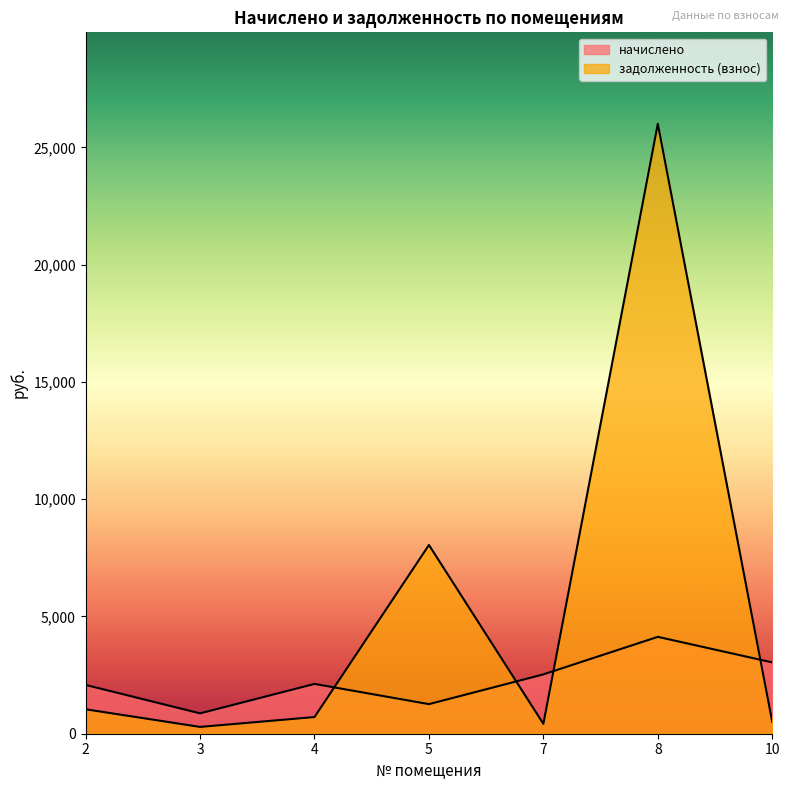

What is the minimum value shown in the chart?

290.4